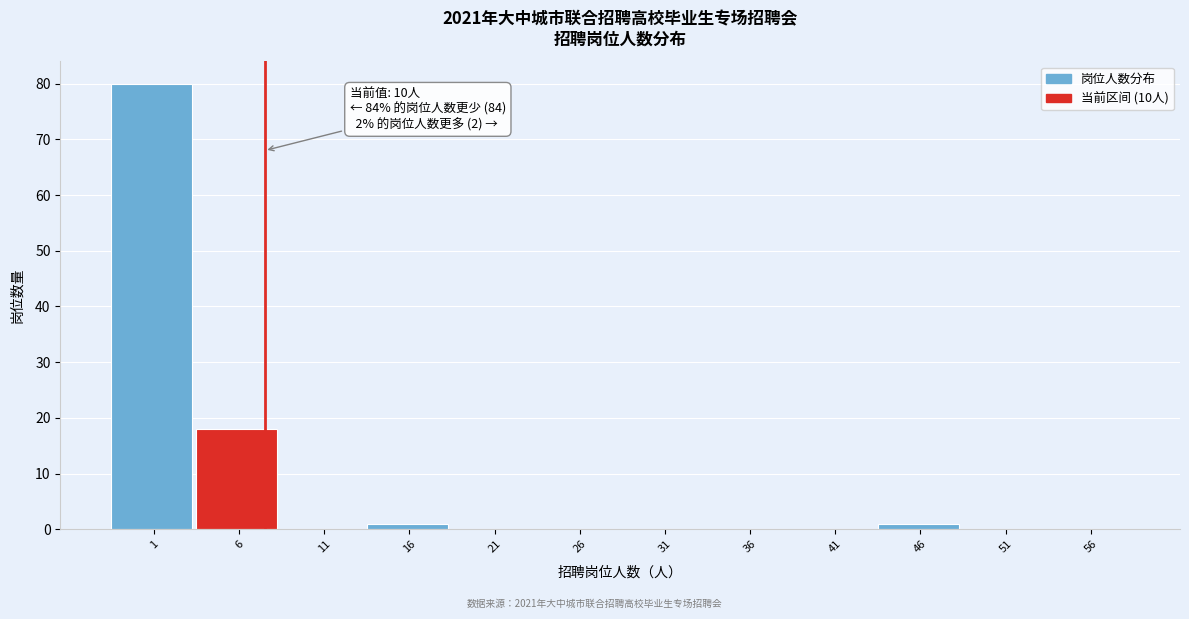

Reading right to left, list all the values displayed in this chart.

56=0	51=0	46=1	41=0	36=0	31=0	26=0	21=0	16=1	11=0	6=18	1=80